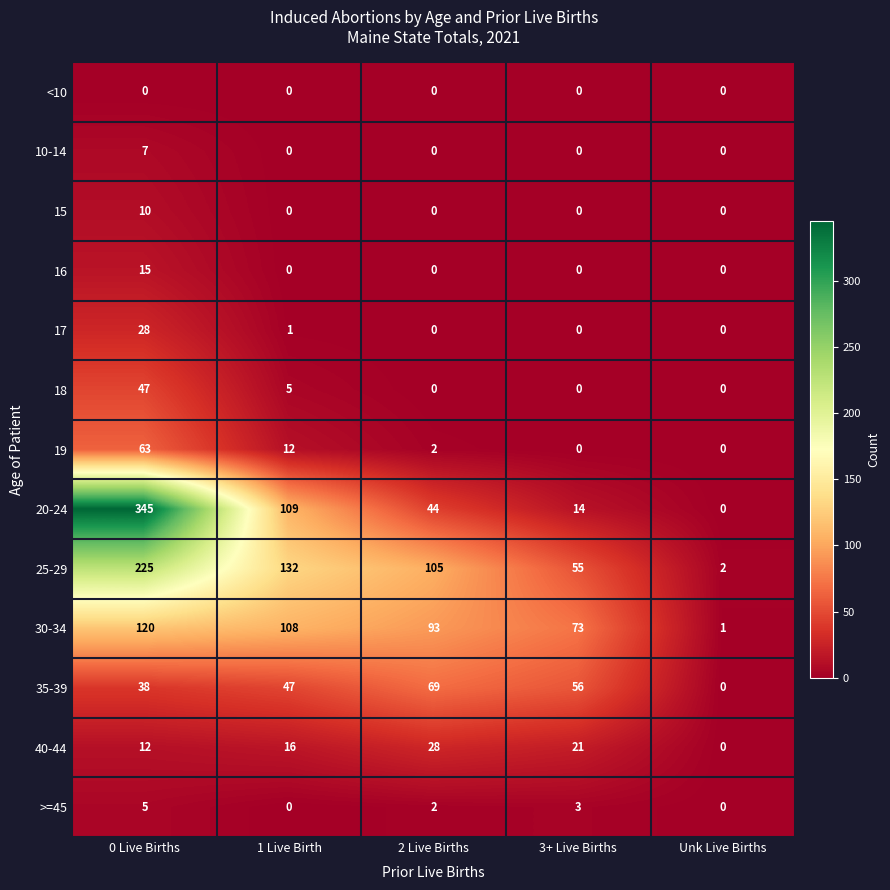

Which series has the widest spread of values?

20-24